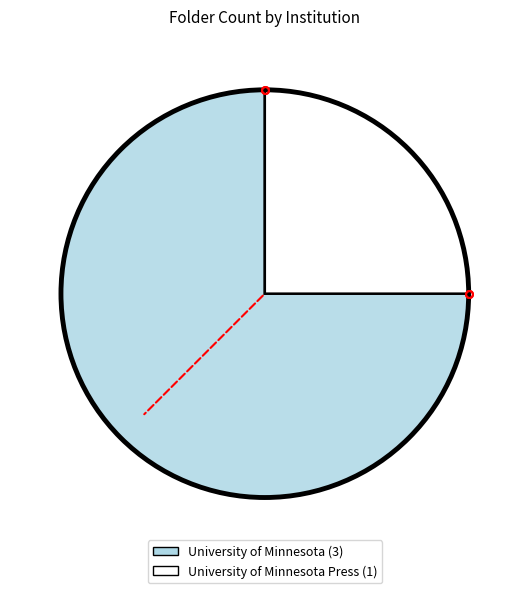

Is there a majority slice in this chart?

Yes